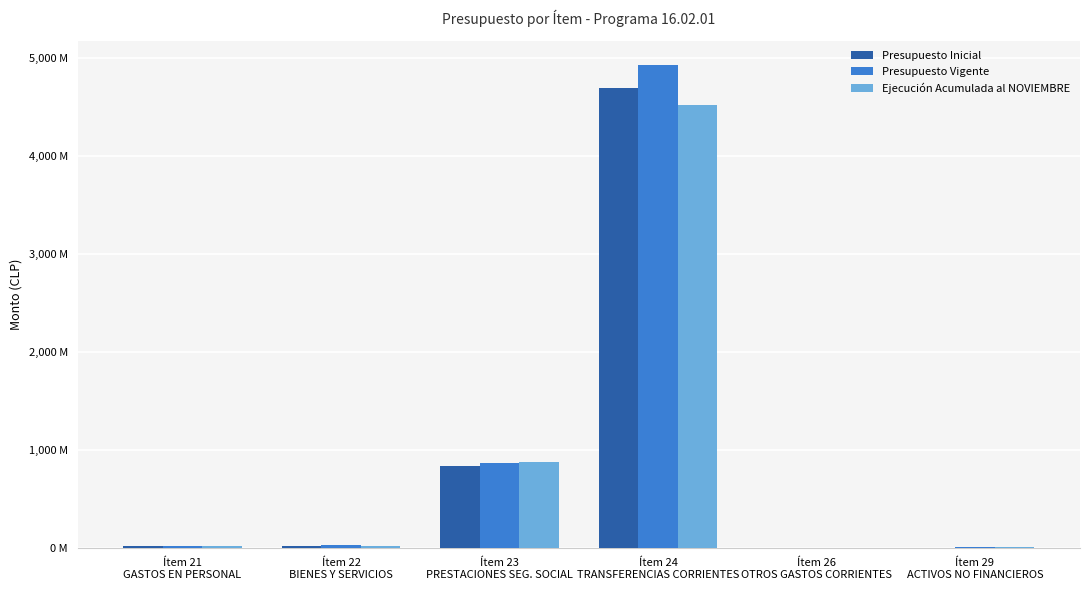

What is the average value of the Presupuesto Inicial series?

927.3